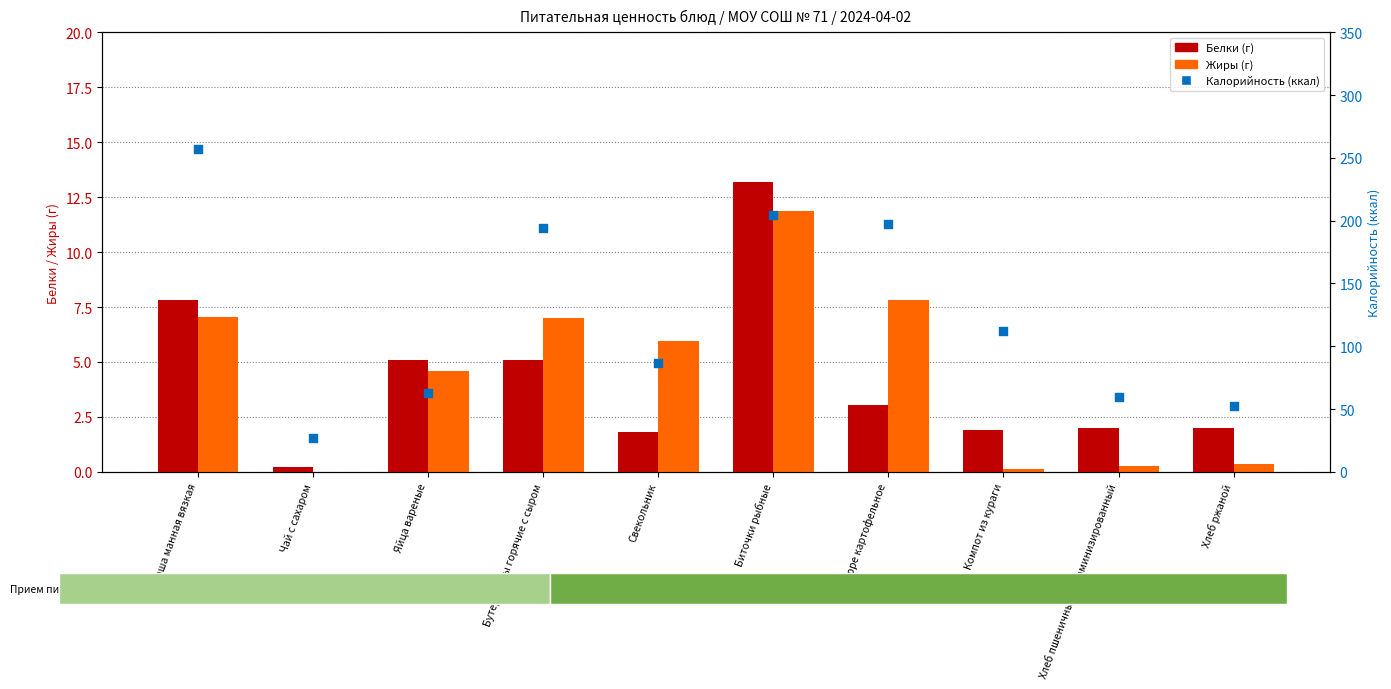

Which series has the largest total across all categories?

Калорийность